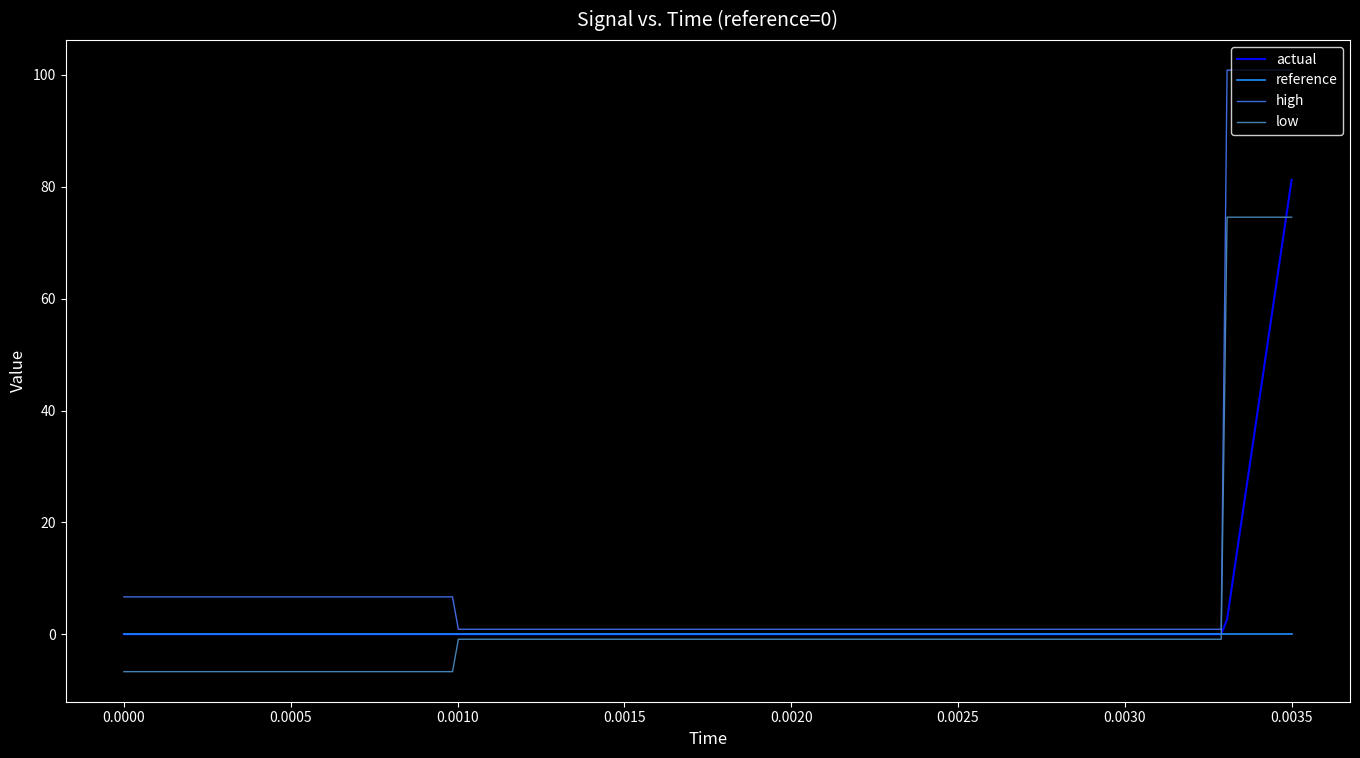

Which series has the largest range (max minus min)?

high